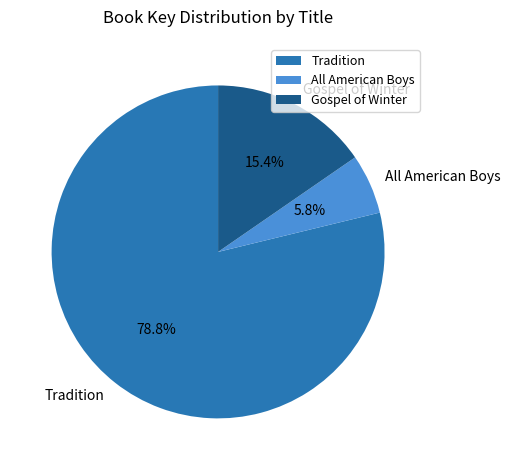

Count the number of slices in the pie.

3